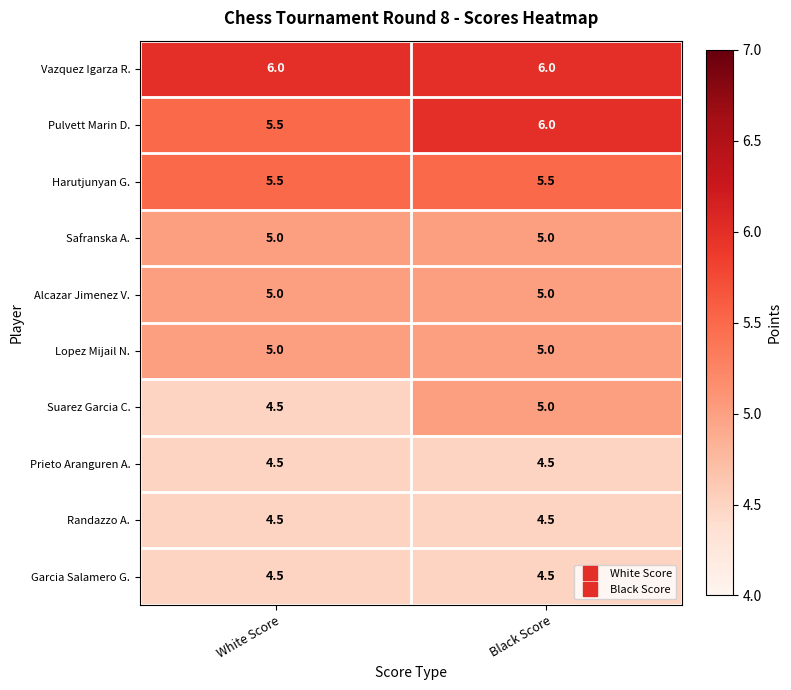

Reading left to right, what are all the values shown in this chart?

Vazquez Igarza R.: 6.0	6.0
Pulvett Marin D.: 5.5	6.0
Harutjunyan G.: 5.5	5.5
Safranska A.: 5.0	5.0
Alcazar Jimenez V.: 5.0	5.0
Lopez Mijail N.: 5.0	5.0
Suarez Garcia C.: 4.5	5.0
Prieto Aranguren A.: 4.5	4.5
Randazzo A.: 4.5	4.5
Garcia Salamero G.: 4.5	4.5